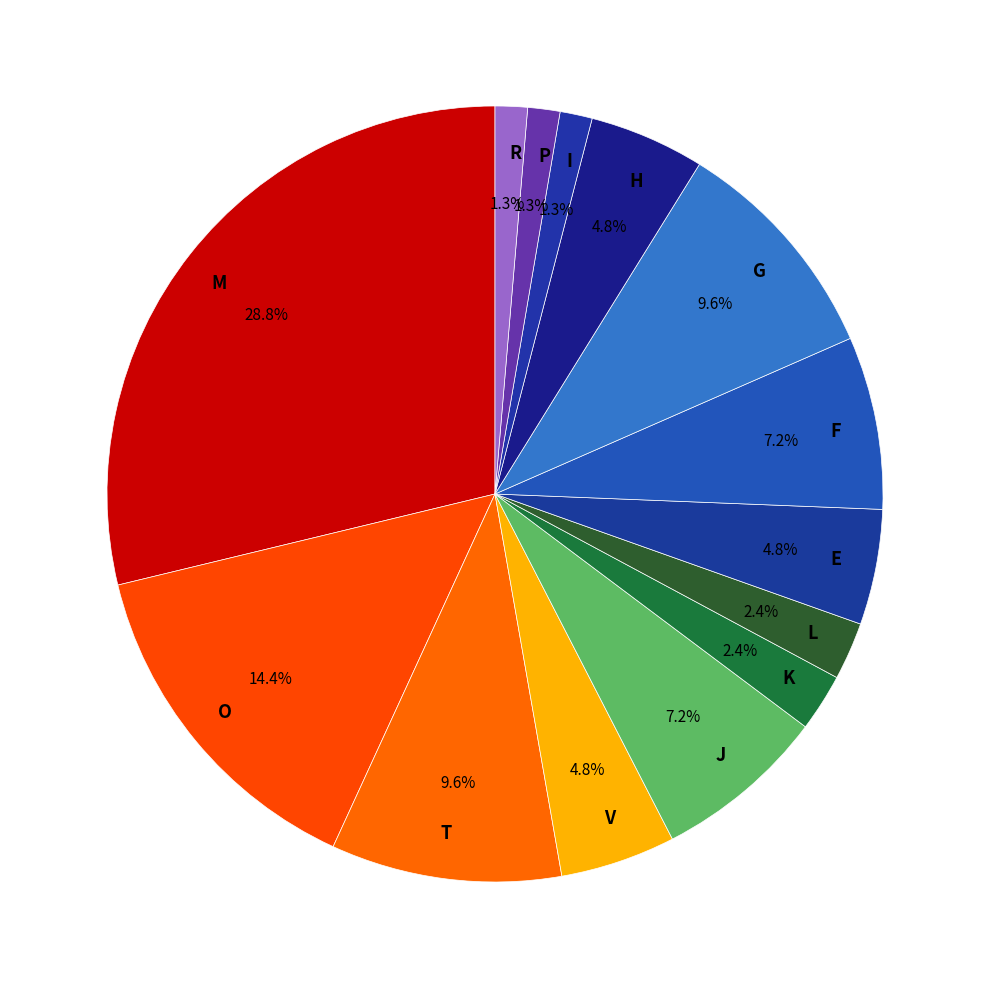

Do M and G together represent more than half of the pie?

No